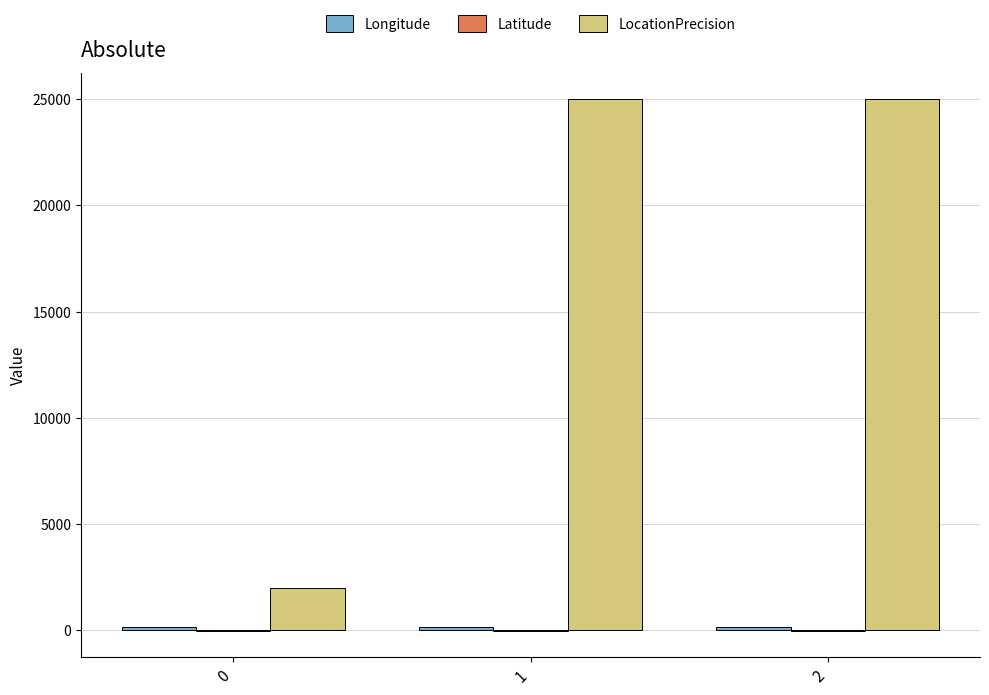

What is the greatest value displayed?

25000.0